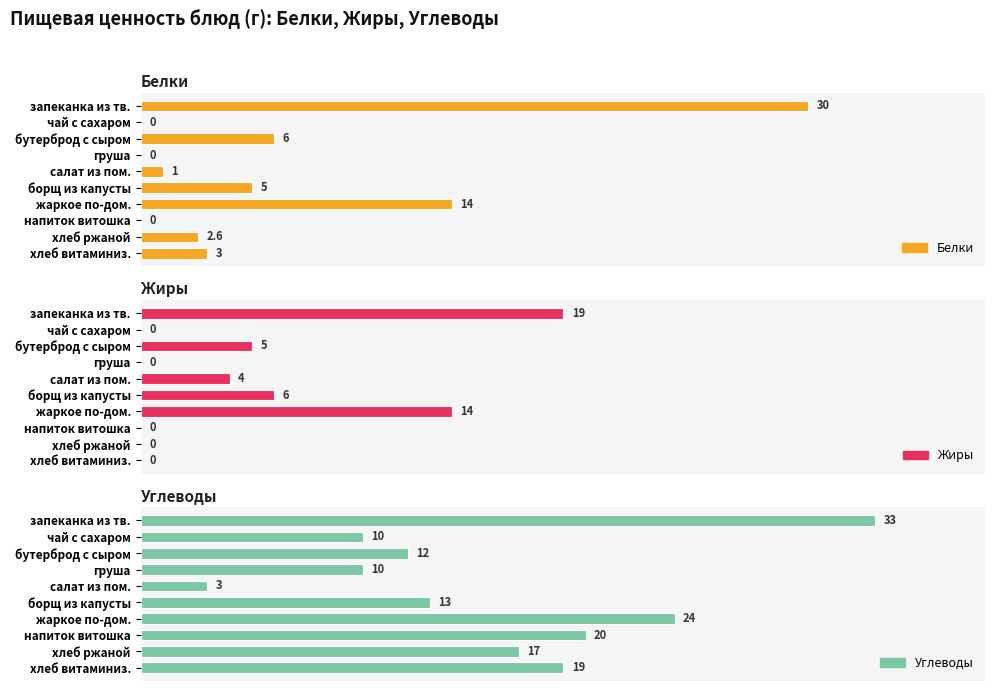

The value of Жиры at груша is 12.7. True or false?

False